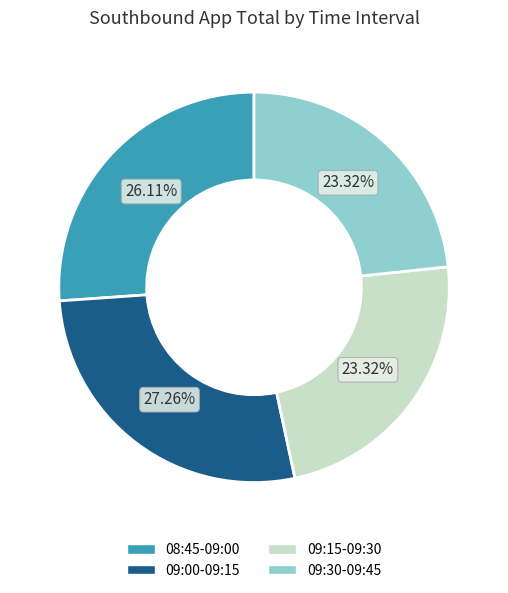

What is the total percentage of 08:45-09:00 and 09:15-09:30?

49.4%